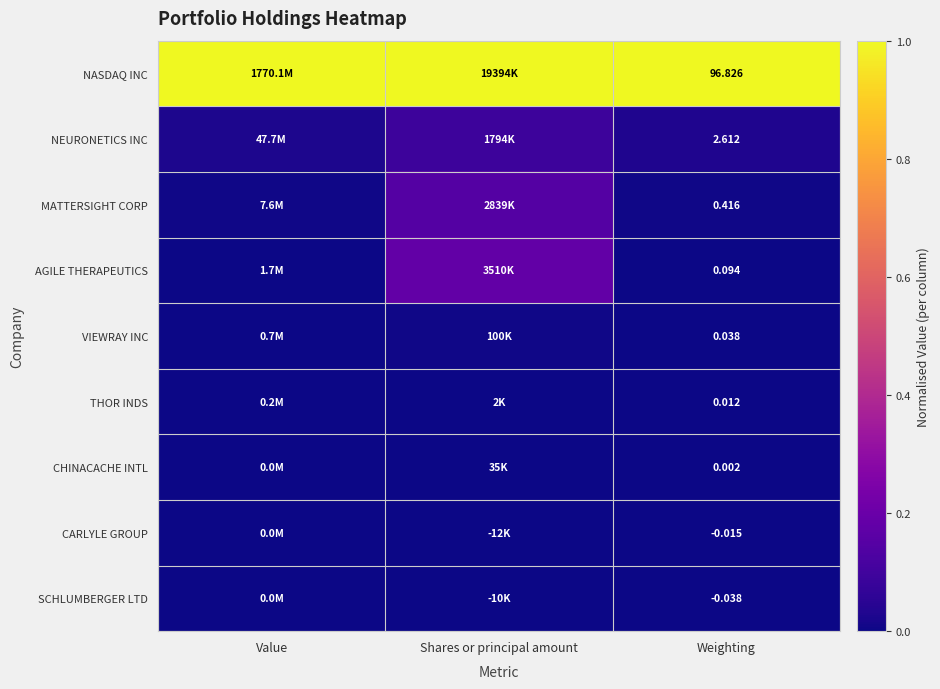

At Weighting, list the series in order from largest to smallest.

NASDAQ INC, NEURONETICS INC, MATTERSIGHT CORP, AGILE THERAPEUTICS, VIEWRAY INC, THOR INDS, CHINACACHE INTL, CARLYLE GROUP, SCHLUMBERGER LTD